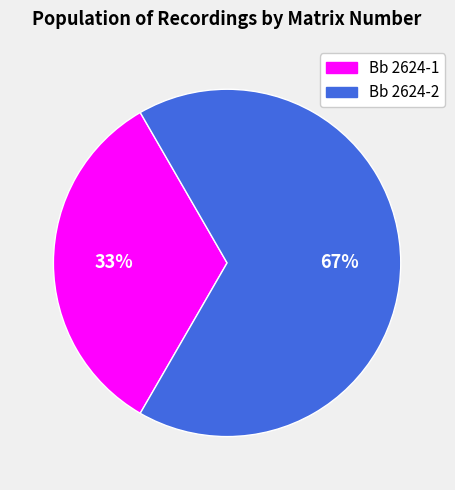

Between Bb 2624-2 and Bb 2624-1, which is larger?

Bb 2624-2